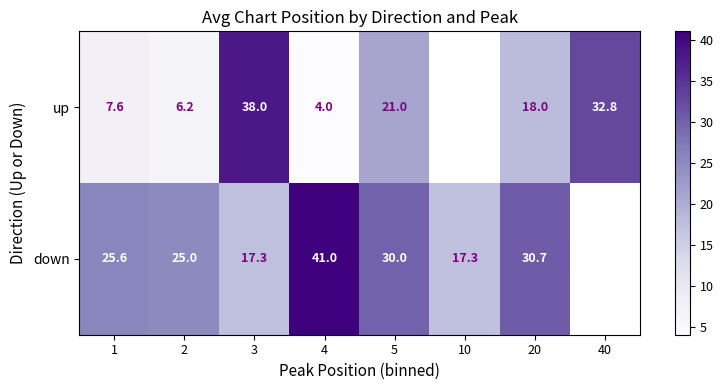

What is the sum of the down values at 3 and 20?

48.0